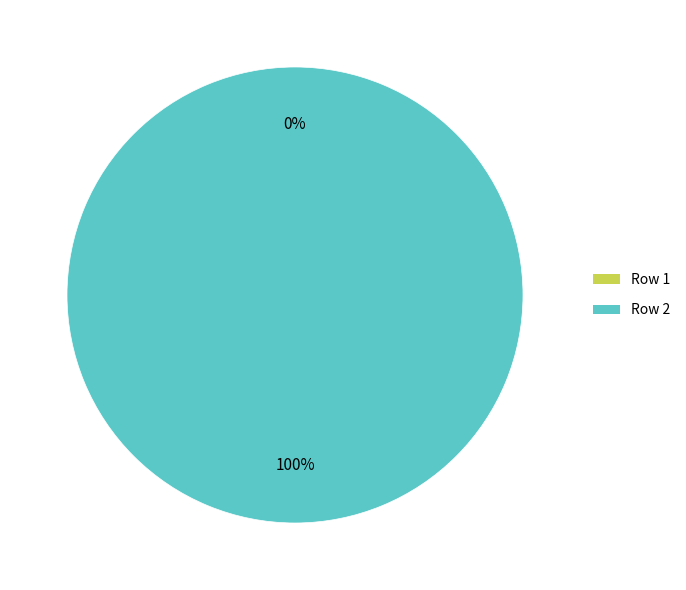

Which category has the biggest portion of the pie?

2